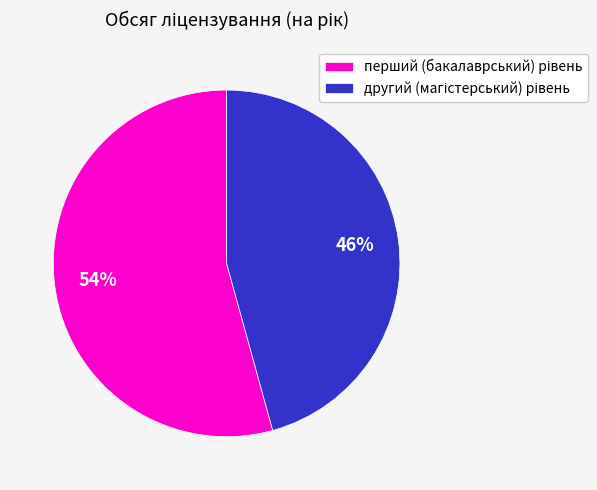

To the nearest percent, what is the average slice percentage?

50%